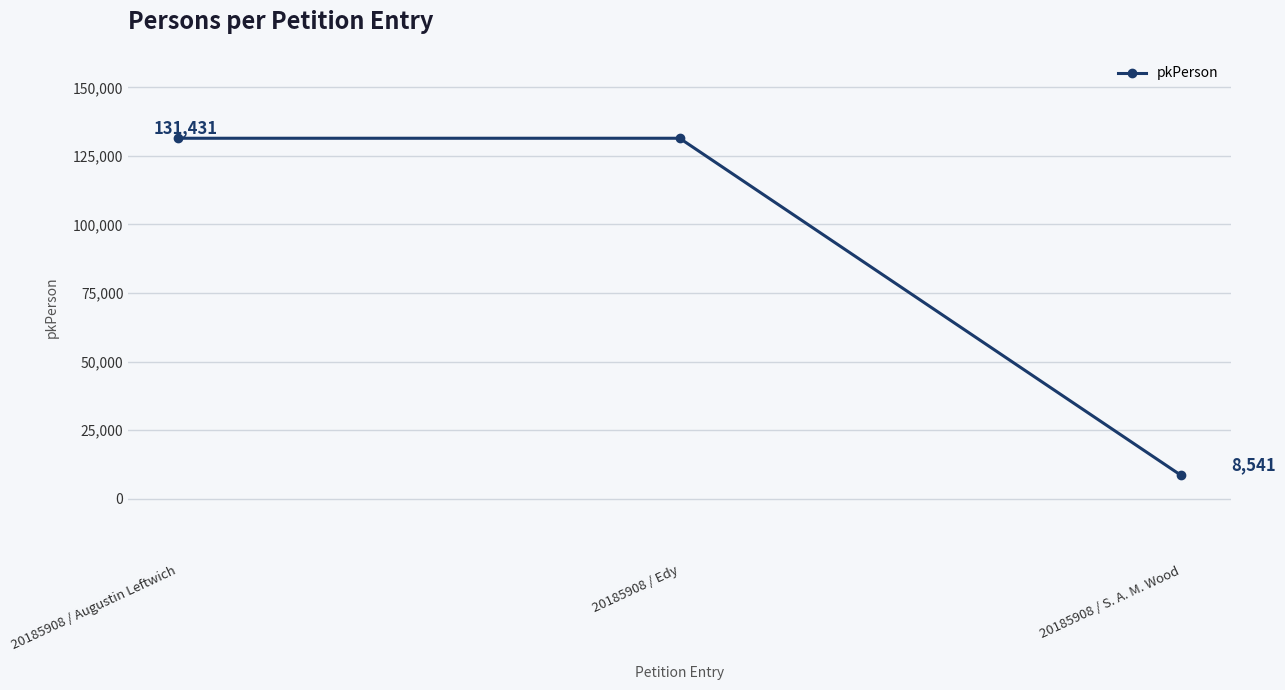

Read the value at 20185908 / Augustin Leftwich, to the nearest 100.

131400